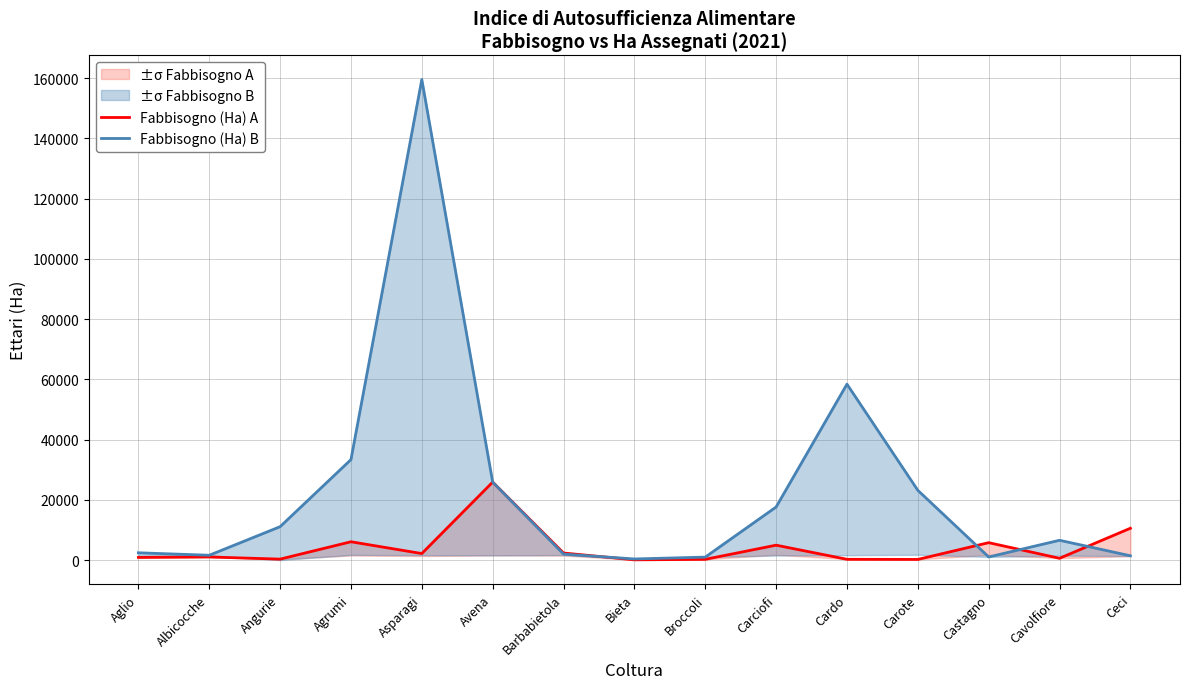

Rank the series by their maximum value, from lowest to highest.

Fabbisogno (Ha) A, Fabbisogno (Ha) B